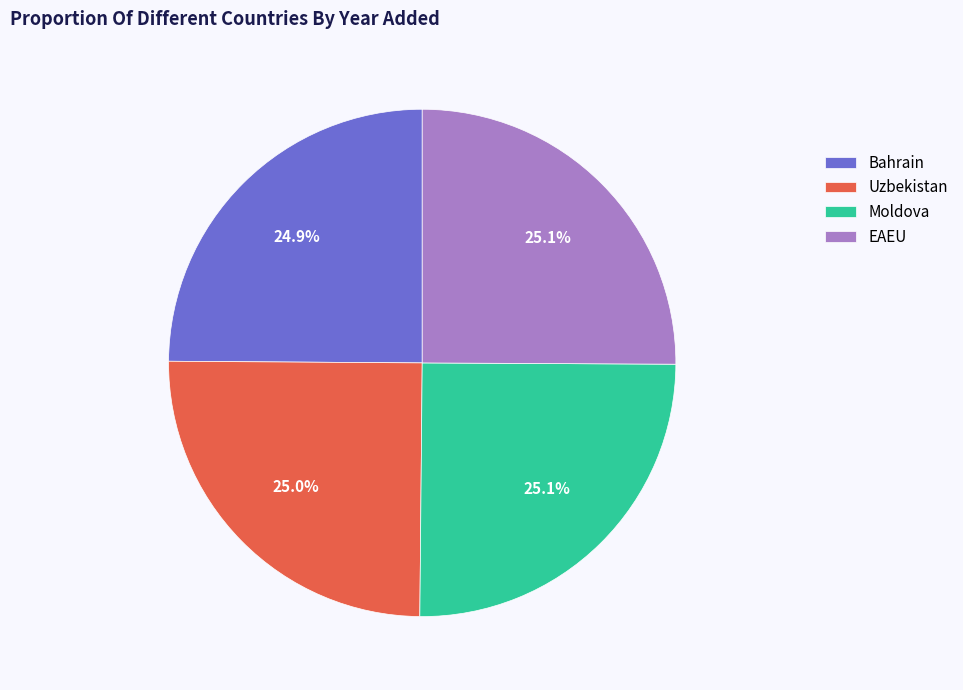

What percentage is the EAEU slice, to the nearest percent?

25%